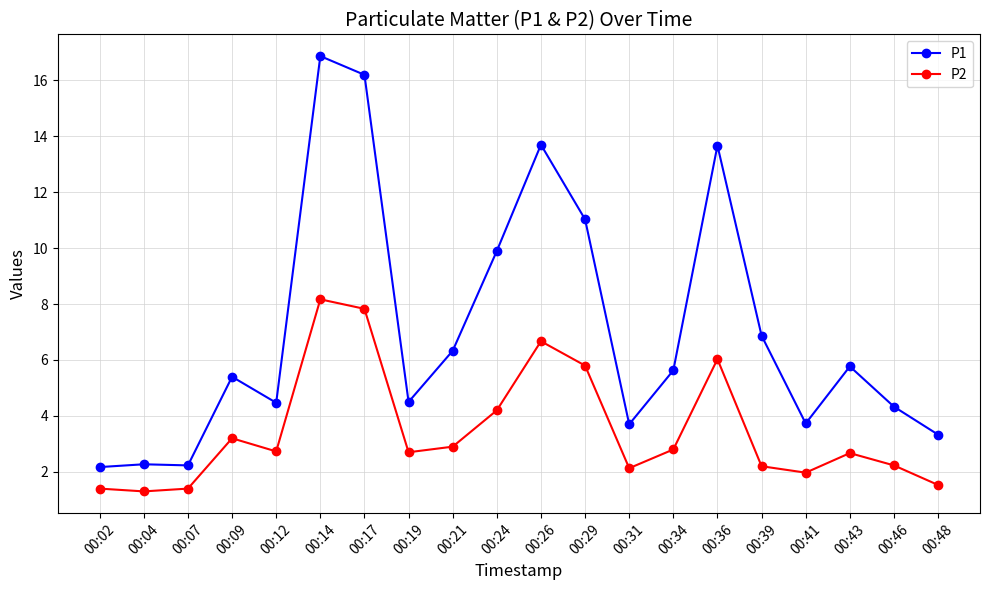

How many data points does each series have?

20